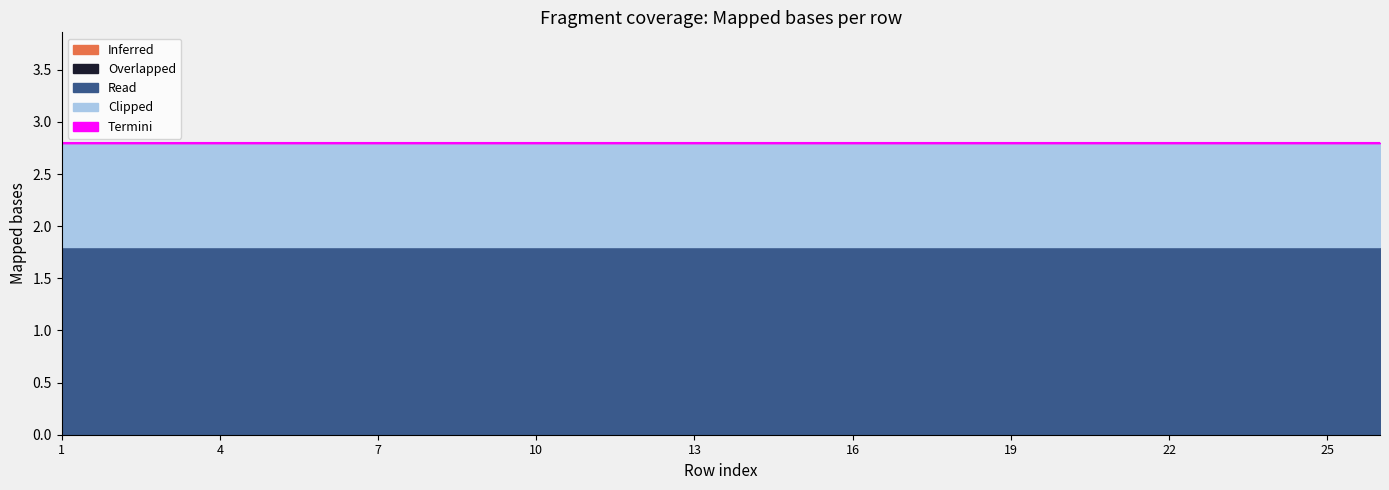

The value of Read at 20 is 1.8. True or false?

True